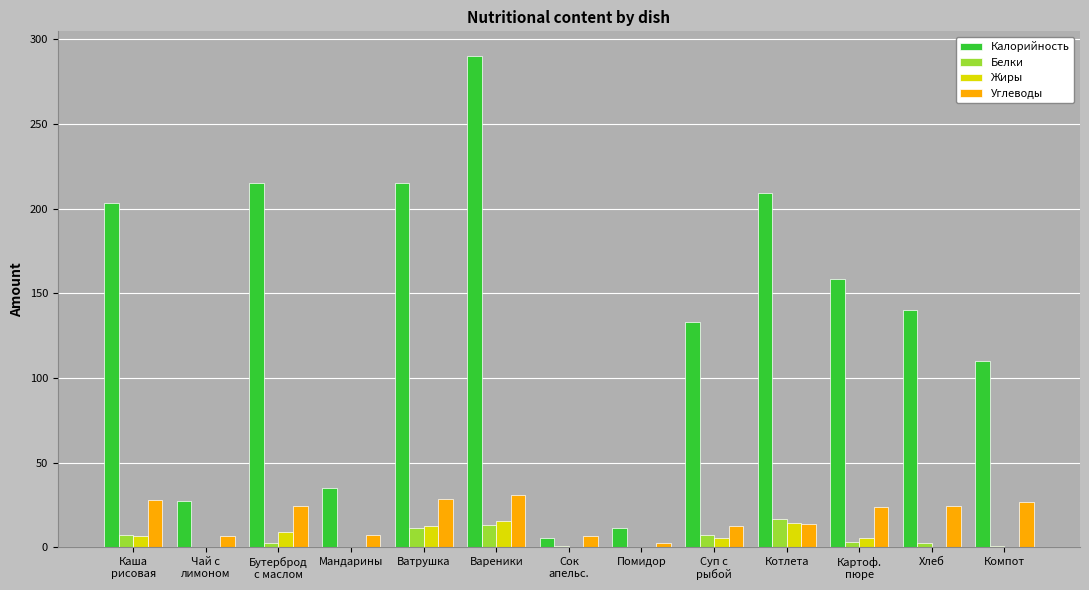

What is the spread (max minus min) of values at Компот?

110.2